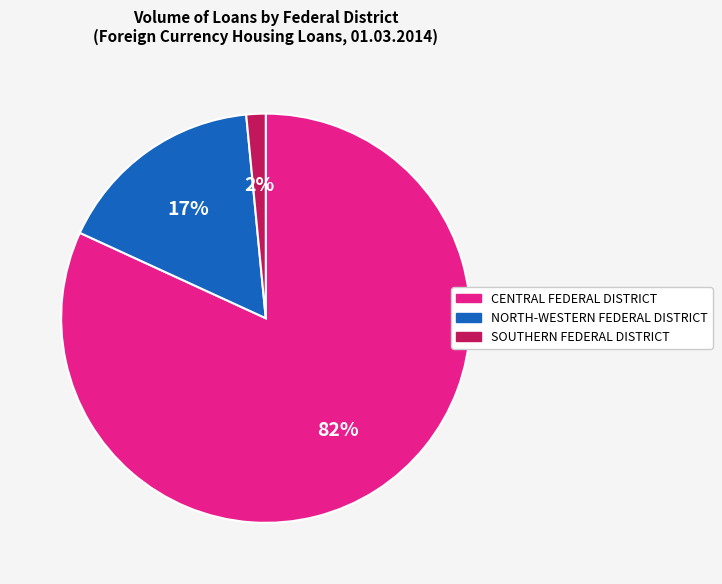

Which slice is the largest?

CENTRAL FEDERAL DISTRICT